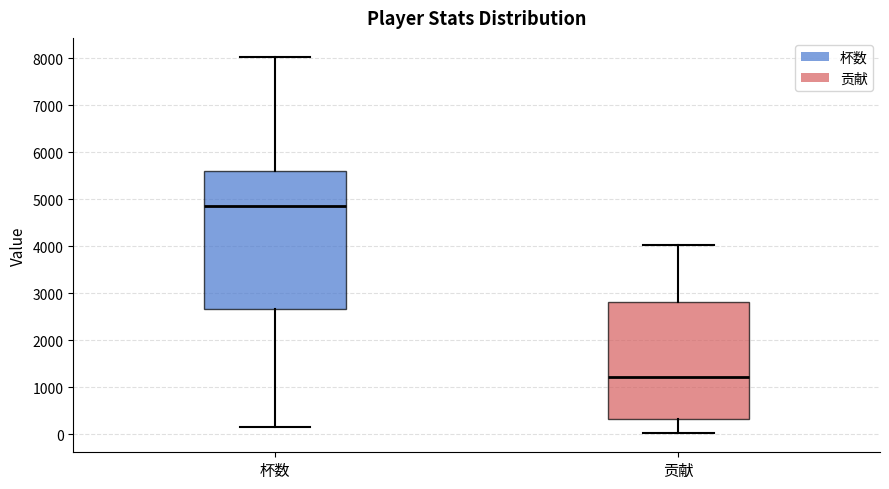

Comparing the boxes themselves (not the whiskers), which one is the tallest?

杯数